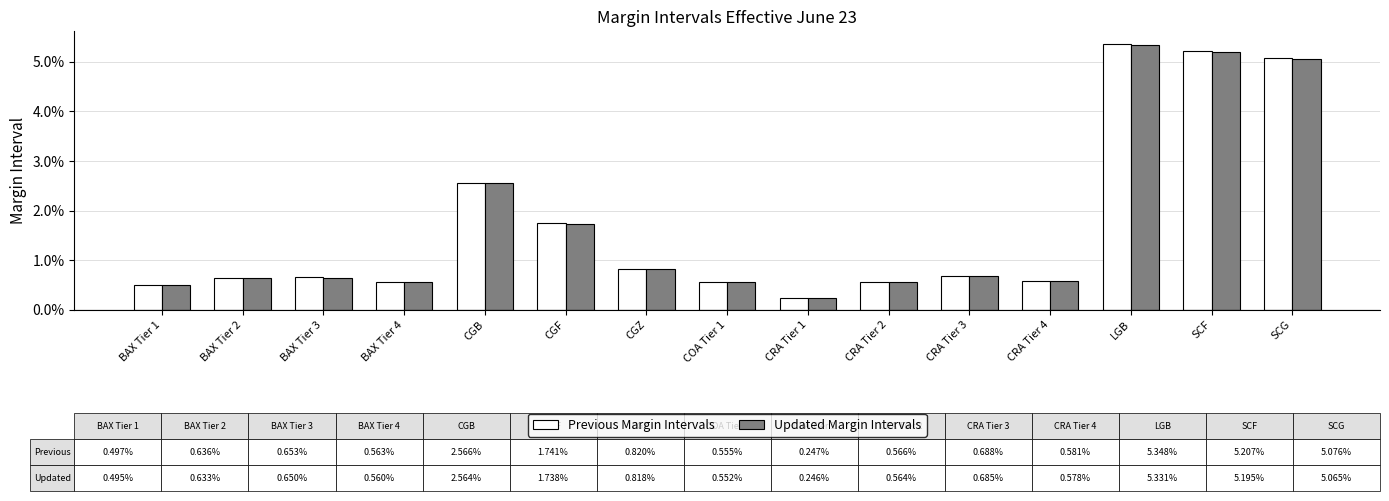

What are all the series names shown in the legend?

Previous Margin Intervals, Updated Margin Intervals